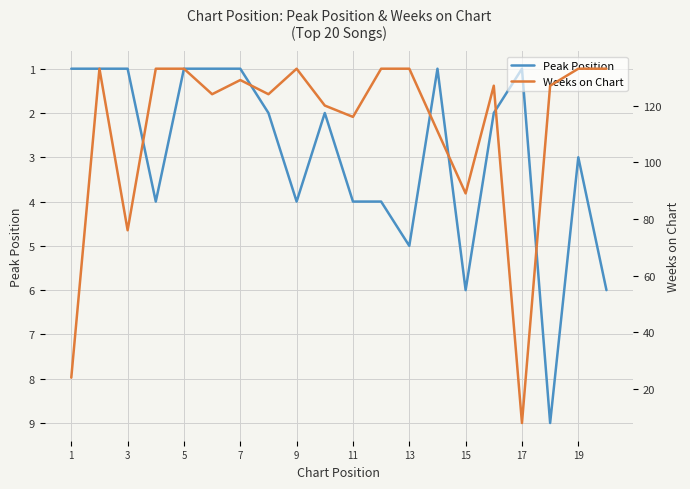

Reading left to right, list all the values displayed in this chart.

Peak Position: 1	1	1	4	1	1	1	2	4	2	4	4	5	1	6	2	1	9	3	6
Weeks on Chart: 24	133	76	133	133	124	129	124	133	120	116	133	133	111	89	127	8	127	133	133